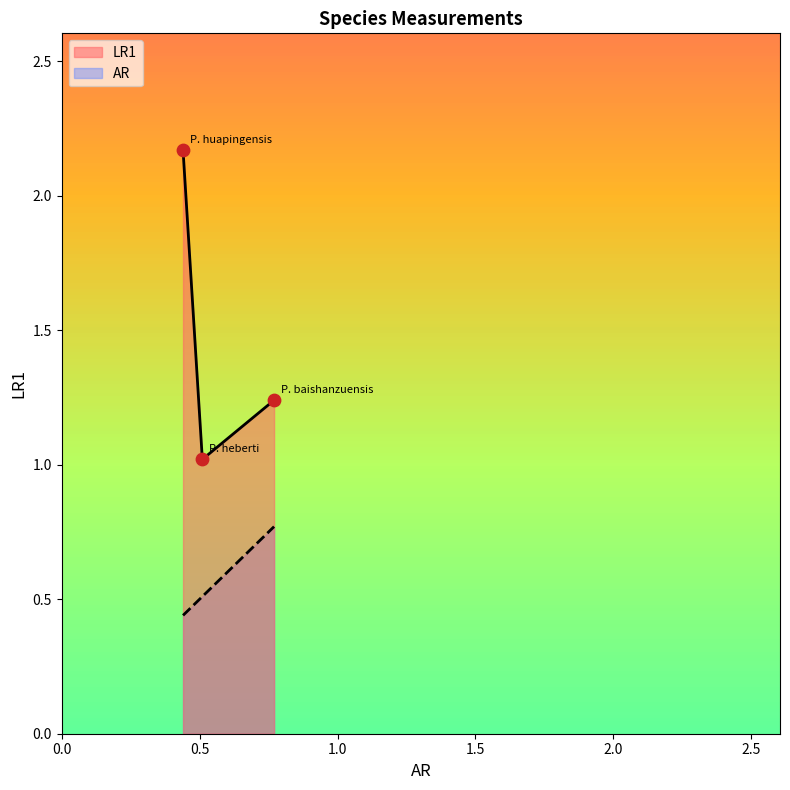

Is the value of LR1 at P. heberti greater than the value of AR at P. baishanzuensis?

Yes